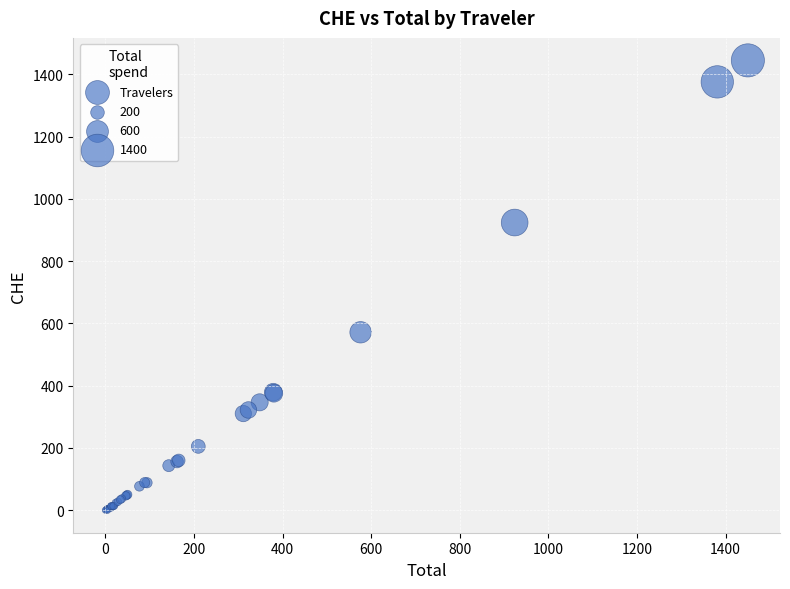

What Y value in the scatter plot is closest to 722?

571.5